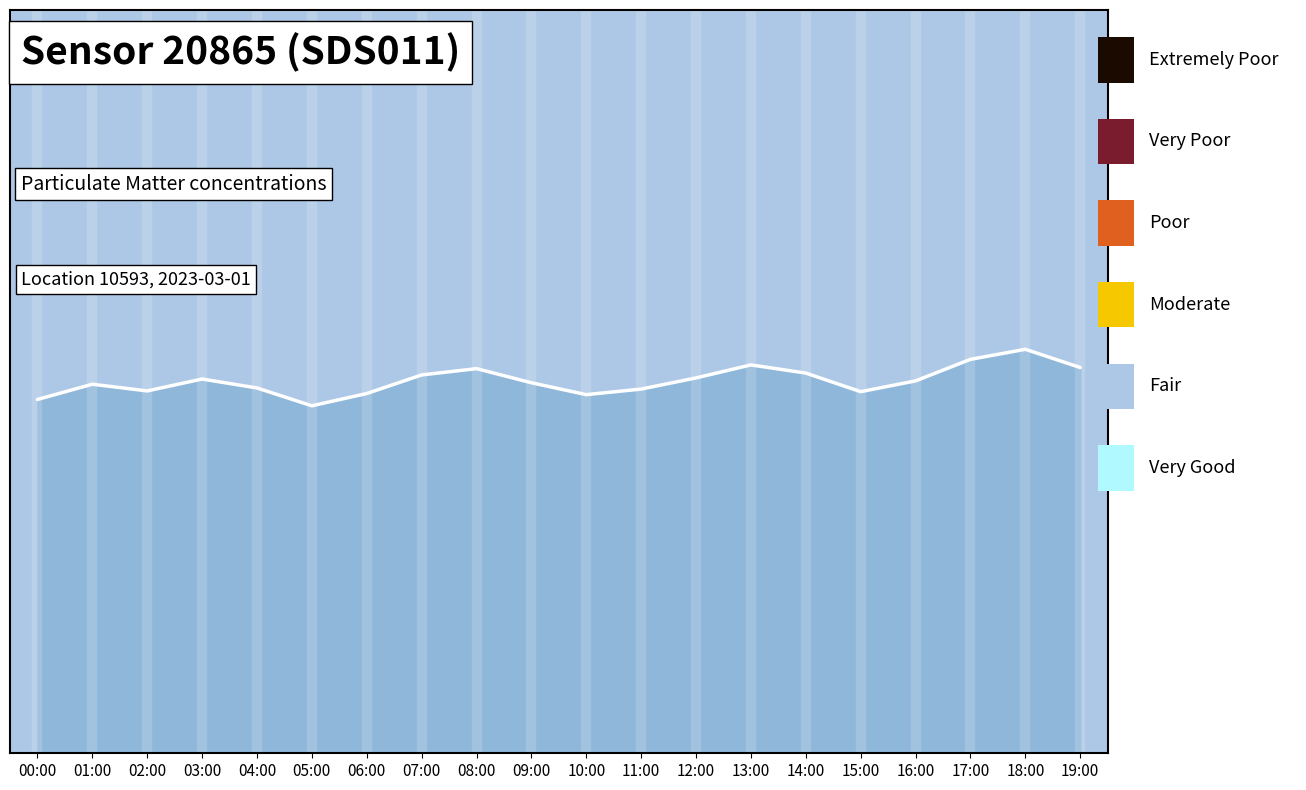

What is the smallest value displayed?

9.3